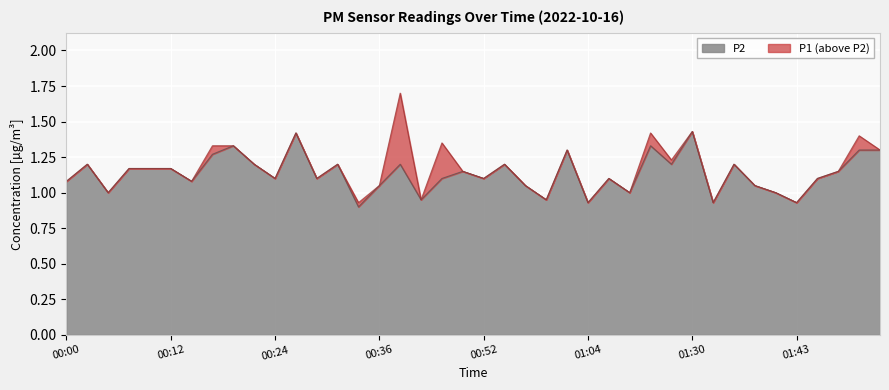

What is the difference between the maximum and minimum values in the P2 series?

0.5